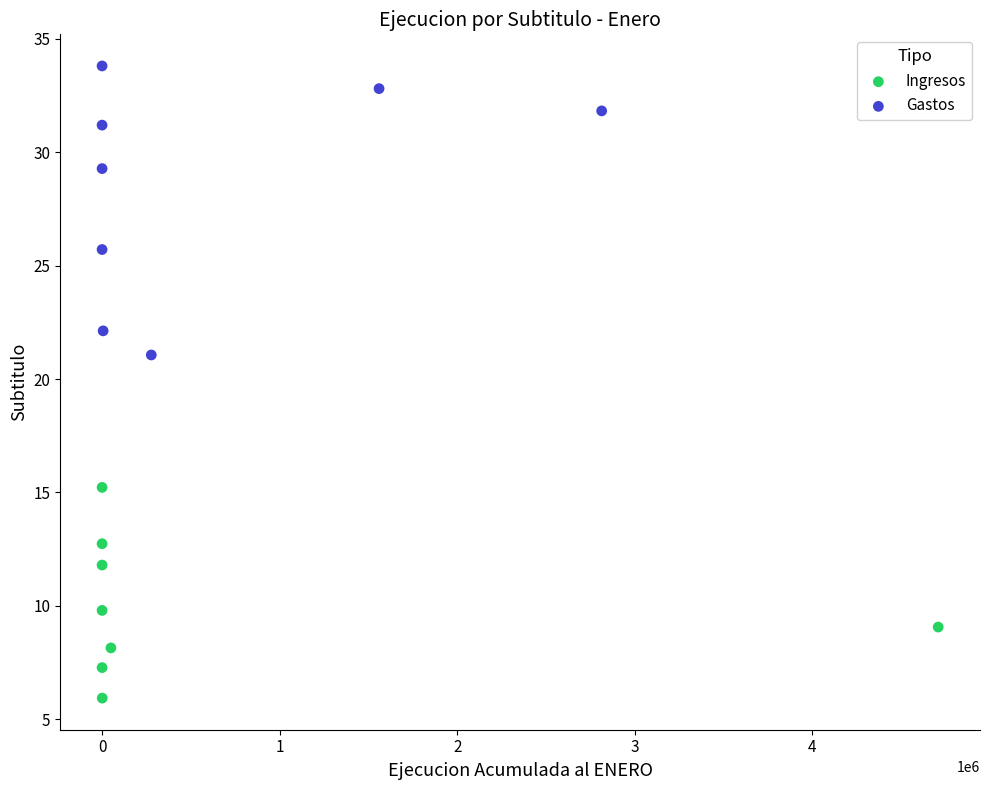

Which series has the largest Y range (max minus min)?

Gastos